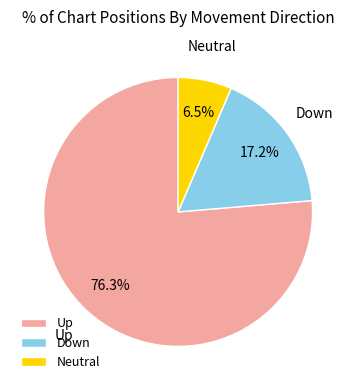

Which slice represents more than half of the pie?

Up